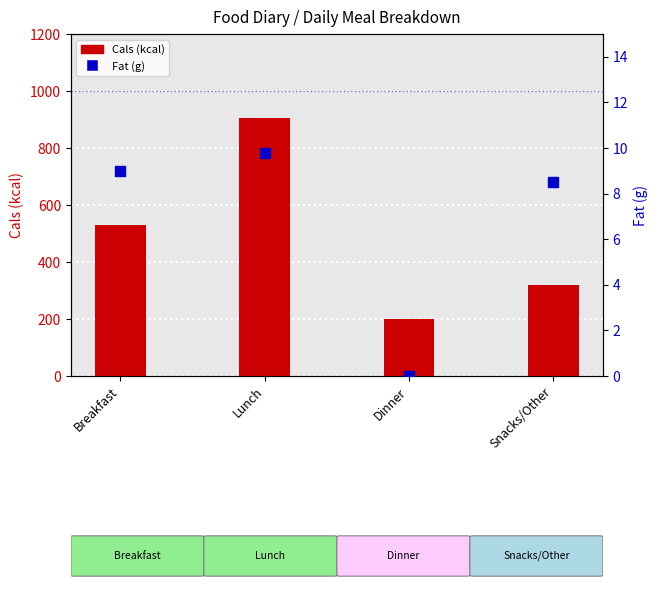

At how many categories does at least one series exceed 291?

3